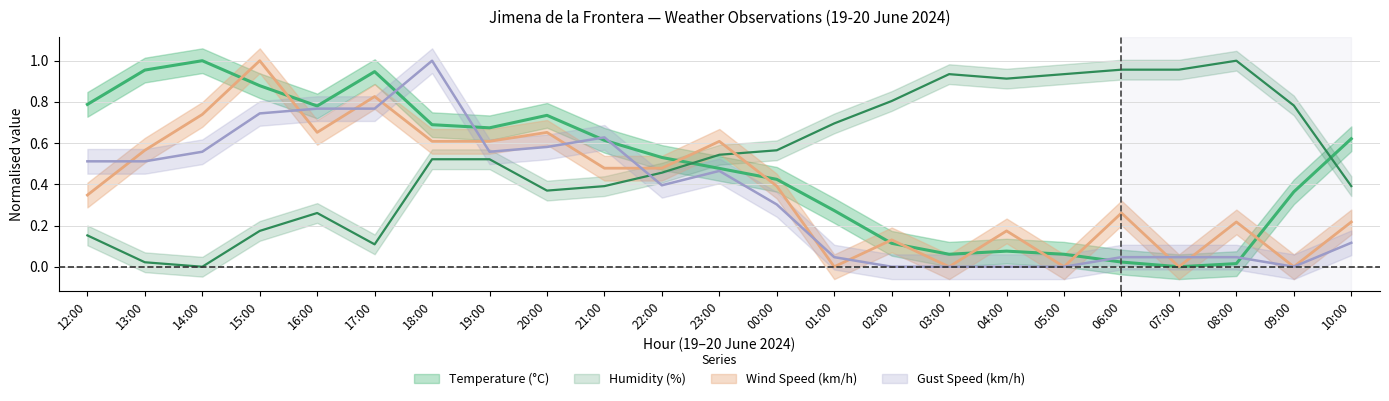

True or false: Temperature has more than 1 interior local peaks.

True